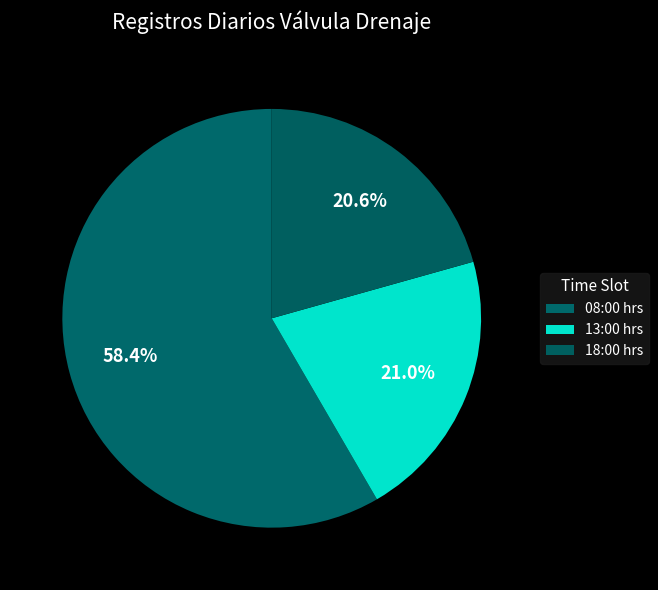

What is the largest slice in the pie chart?

08:00 hrs